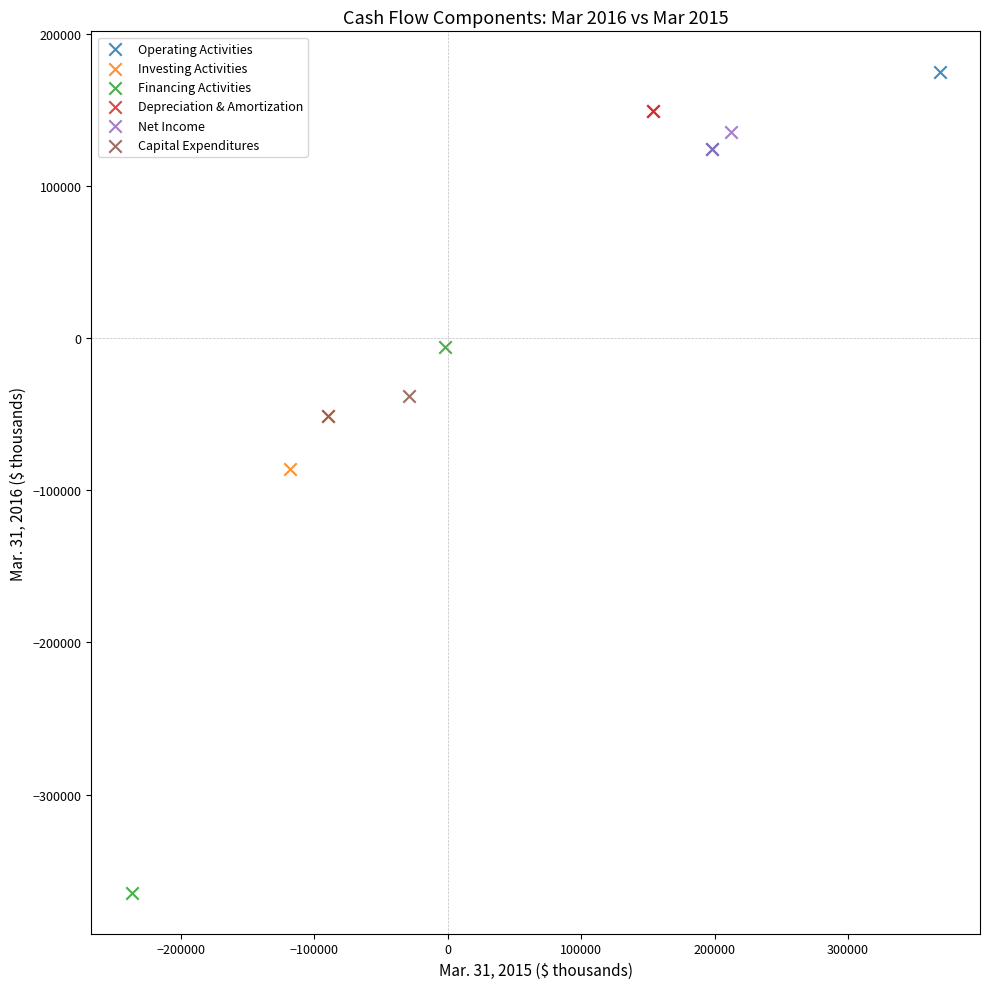

Which series contains the highest Y value?

Operating Activities